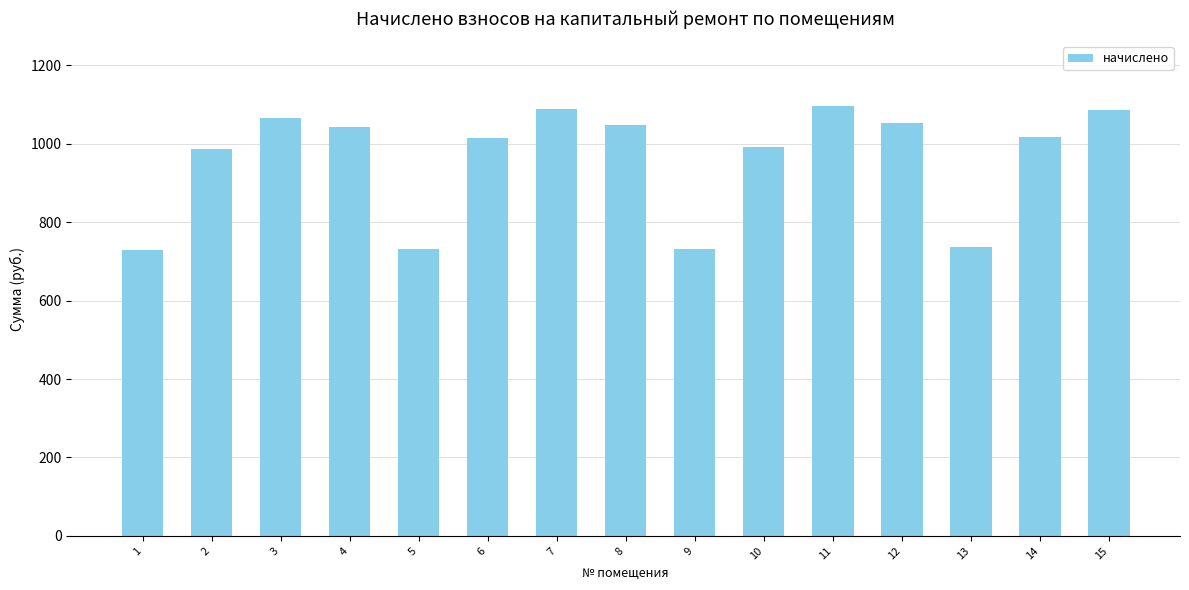

What is the greatest value displayed?

1097.0